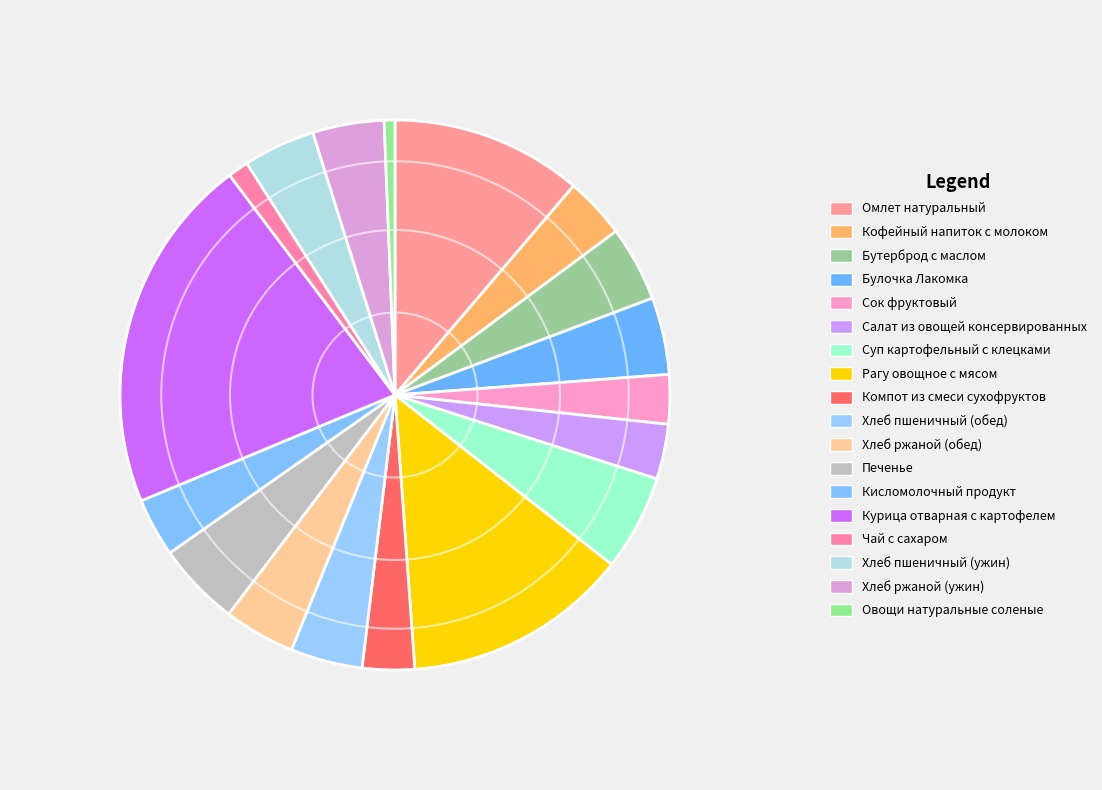

Which category has the biggest portion of the pie?

Курица отварная с картофелем